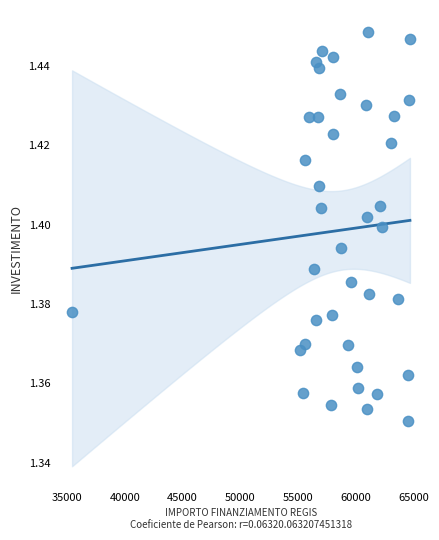

What is the range of X values (max minus min)?

29224.3